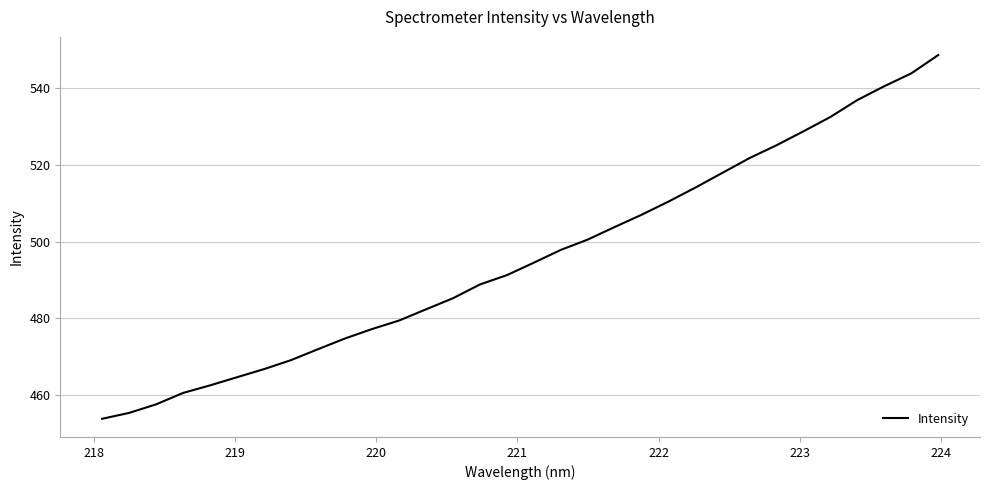

What is the maximum value shown in the chart?

548.7